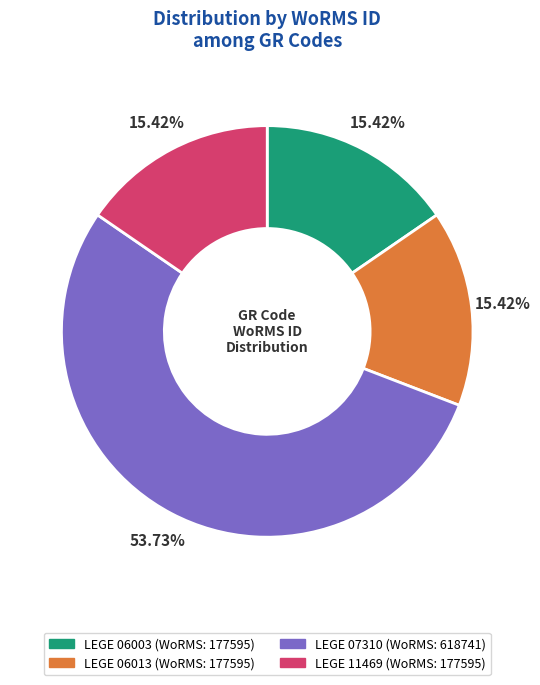

To the nearest percent, what percentage of the pie is LEGE 07310?

54%